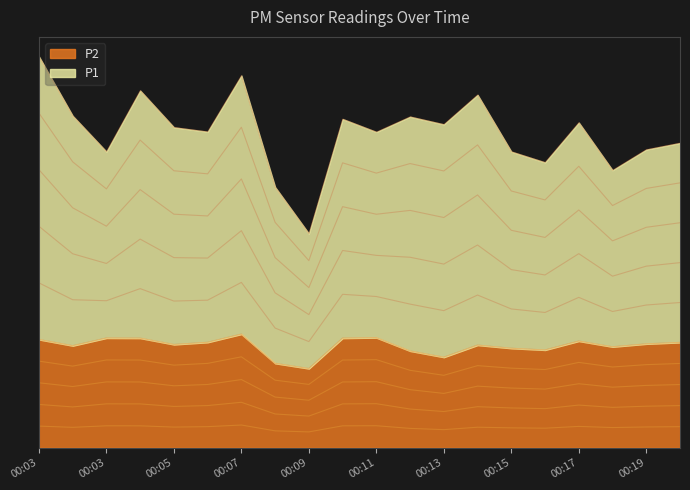

List the series in order of their overall mean, lowest first.

P2, P1